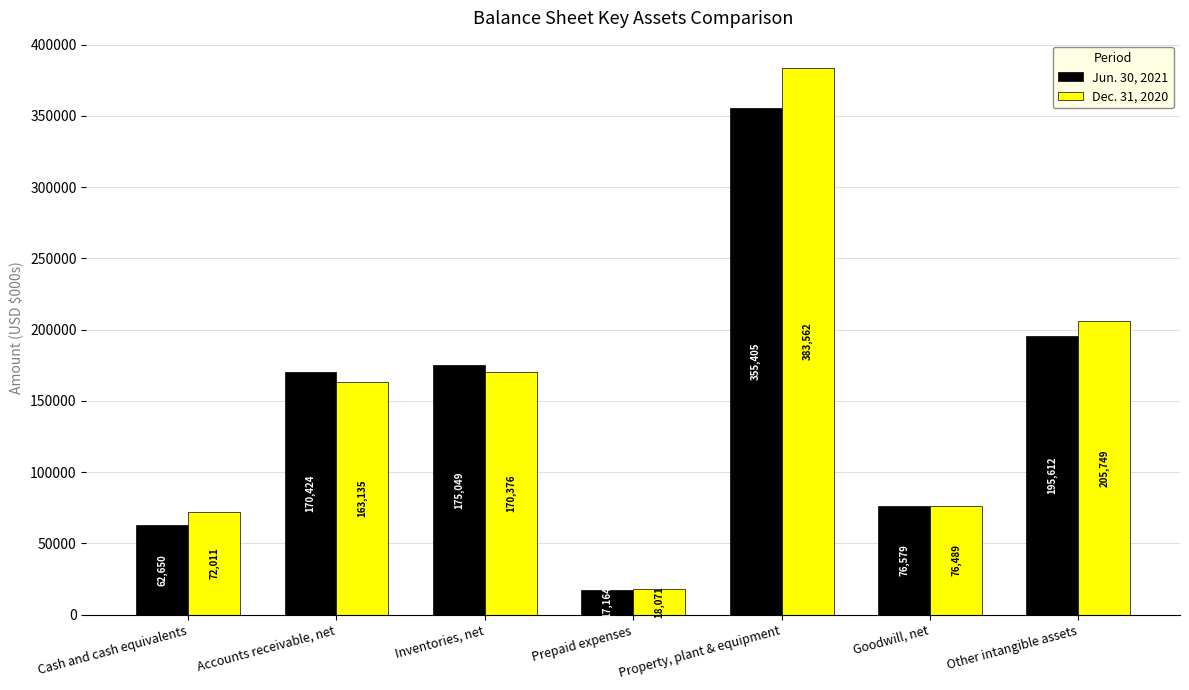

Reading right to left, list all the values displayed in this chart.

Jun. 30, 2021: 195612	76579	355405	17164	175049	170424	62650
Dec. 31, 2020: 205749	76489	383562	18071	170376	163135	72011